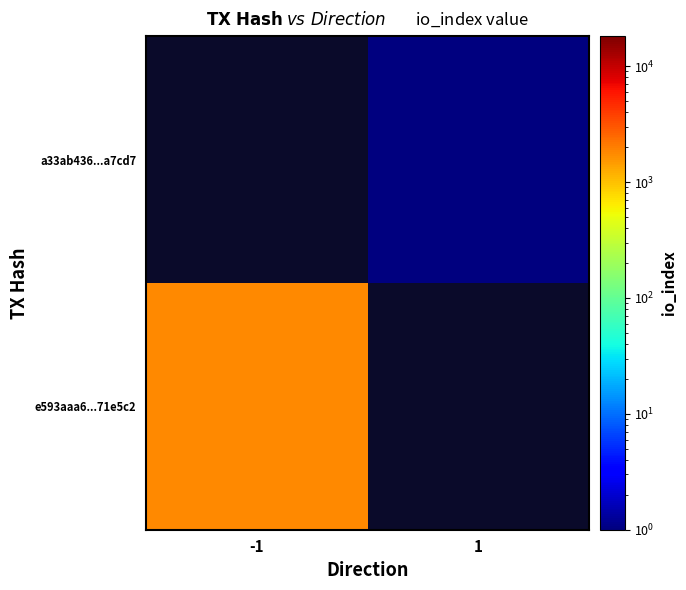

List the series in order of their overall mean, lowest first.

e593aaa6...71e5c2, a33ab436...a7cd7